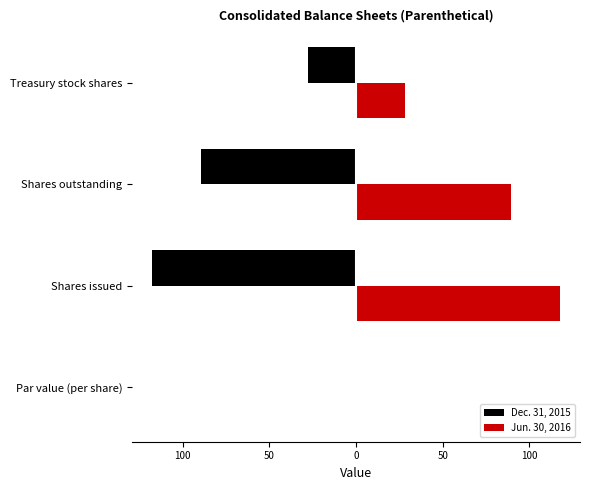

What are all the series names shown in the legend?

Dec. 31, 2015, Jun. 30, 2016